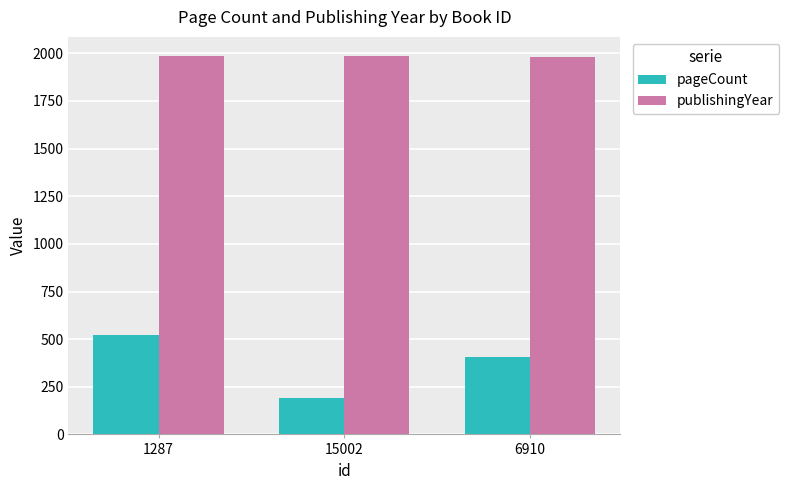

Where is publishingYear nearest to the value 1984?

1287